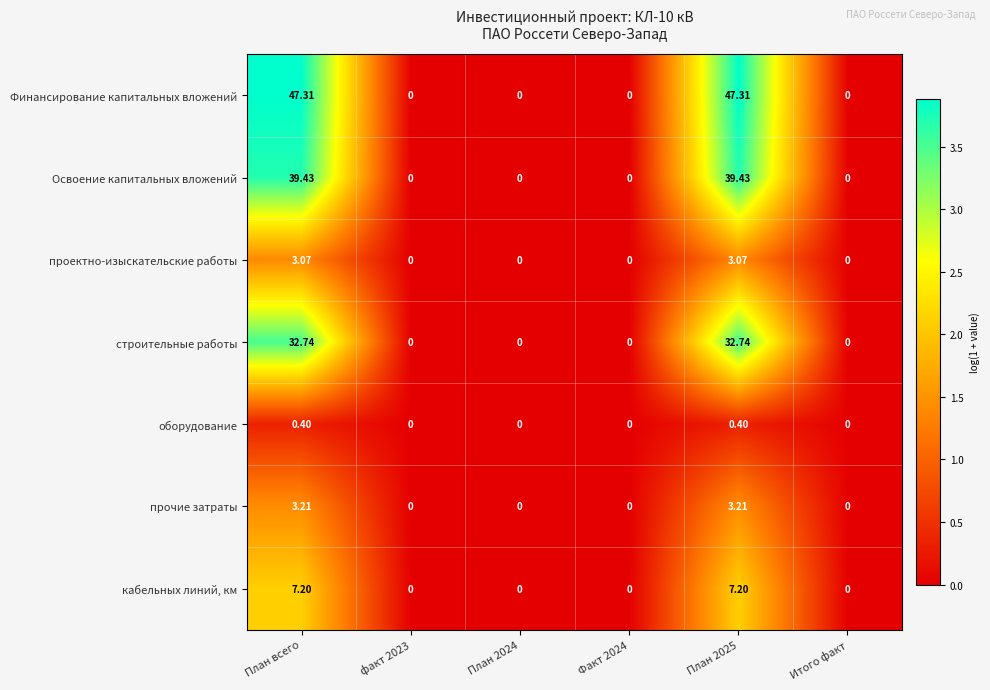

Rank the series by their maximum value, from highest to lowest.

Финансирование капитальных вложений, Освоение капитальных вложений, строительные работы, кабельных линий, км, прочие затраты, проектно-изыскательские работы, оборудование